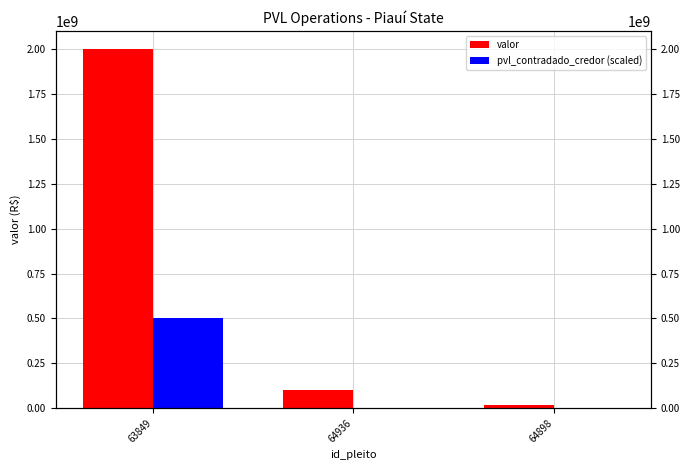

Reading left to right, extract all data points from this chart.

valor: 2000000000	100000000	18000000
pvl_contradado_credor (scaled): 500000000	0	0